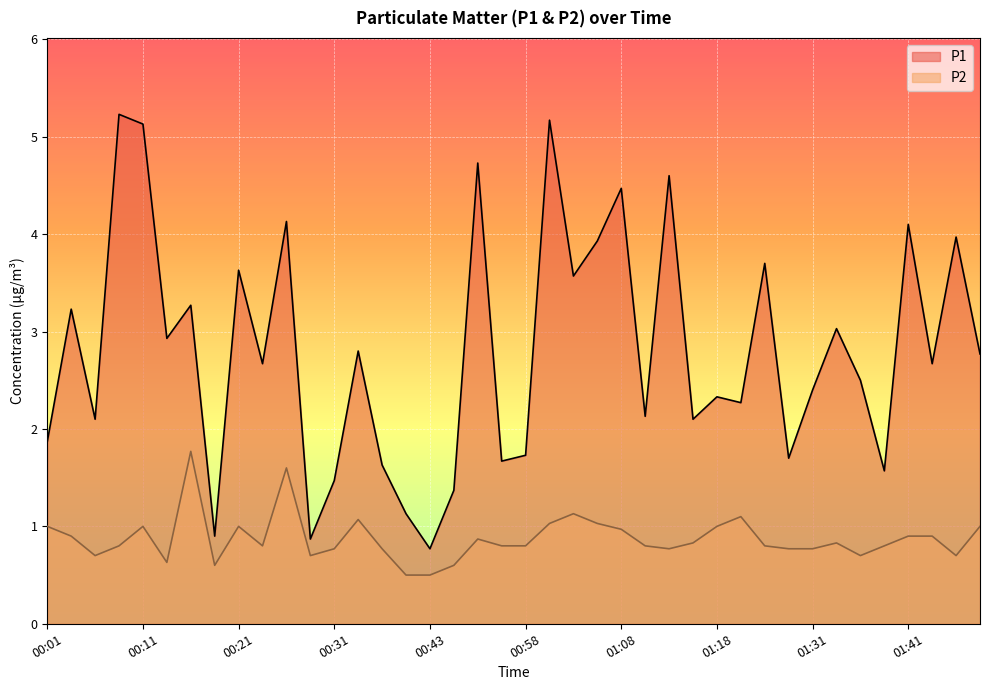

Reading left to right, what are all the values shown in this chart?

P1: 1.9	3.2	2.1	5.2	5.1	2.9	3.3	0.9	3.6	2.7	4.1	0.9	1.5	2.8	1.6	1.1	0.8	1.4	4.7	1.7	1.7	5.2	3.6	3.9	4.5	2.1	4.6	2.1	2.3	2.3	3.7	1.7	2.4	3.0	2.5	1.6	4.1	2.7	4.0	2.8
P2: 1.0	0.9	0.7	0.8	1.0	0.6	1.8	0.6	1.0	0.8	1.6	0.7	0.8	1.1	0.8	0.5	0.5	0.6	0.9	0.8	0.8	1.0	1.1	1.0	1.0	0.8	0.8	0.8	1.0	1.1	0.8	0.8	0.8	0.8	0.7	0.8	0.9	0.9	0.7	1.0